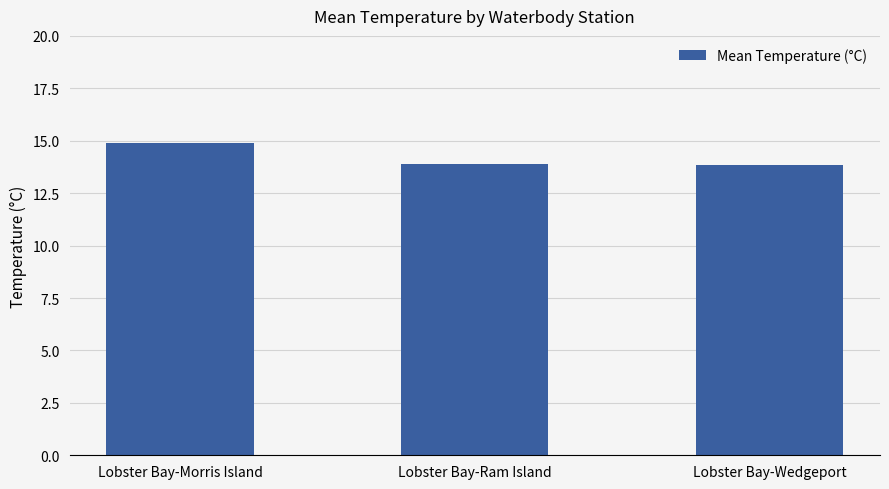

What is the approximate value at Lobster Bay-Wedgeport?

13.9